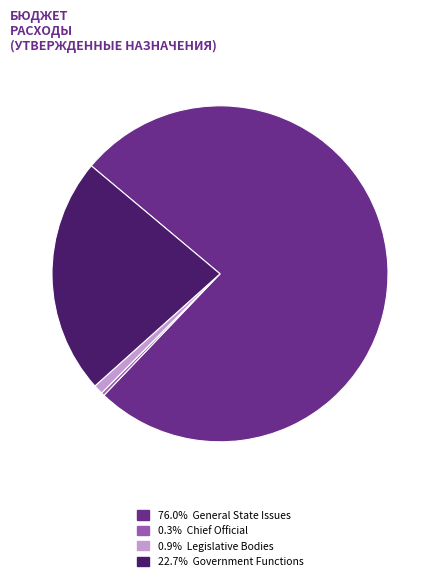

Does any single category account for the majority?

Yes